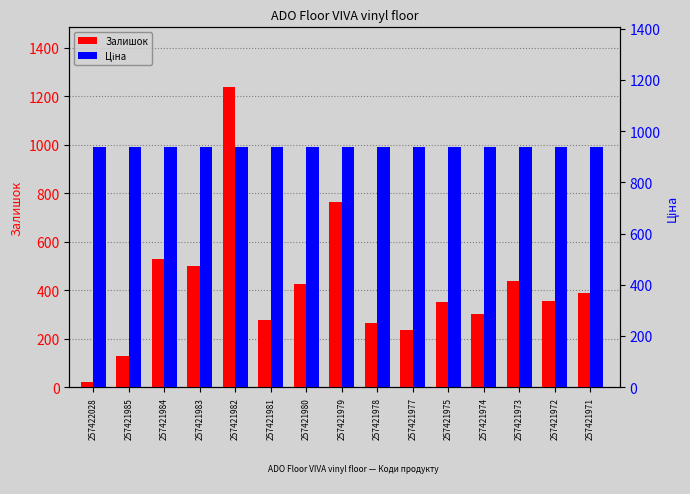

What is the sum of all Залишок values?

6212